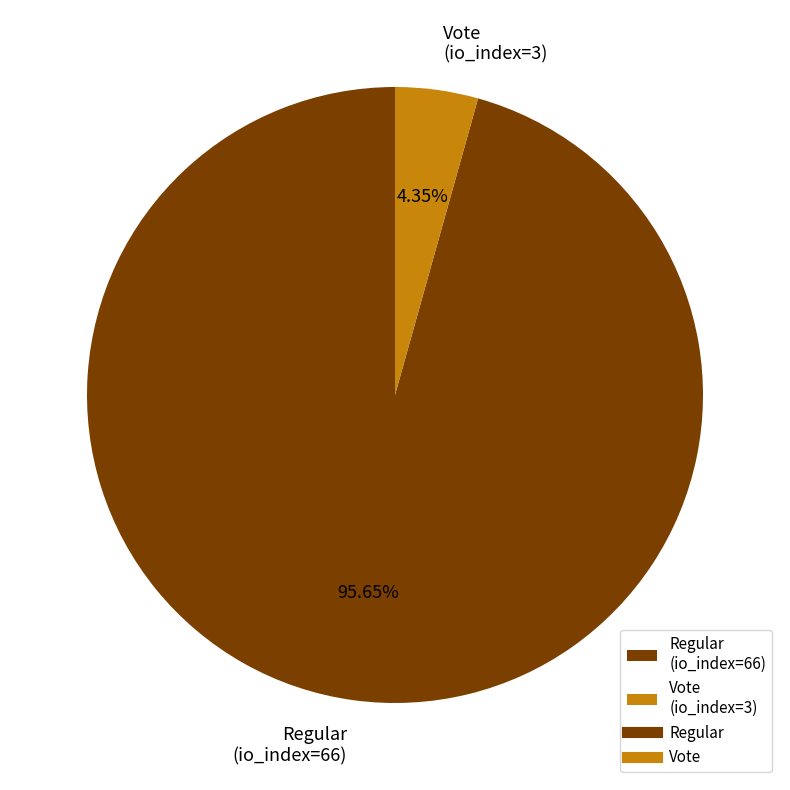

The Vote (io_index=3) slice represents 16% of the pie. True or false?

False